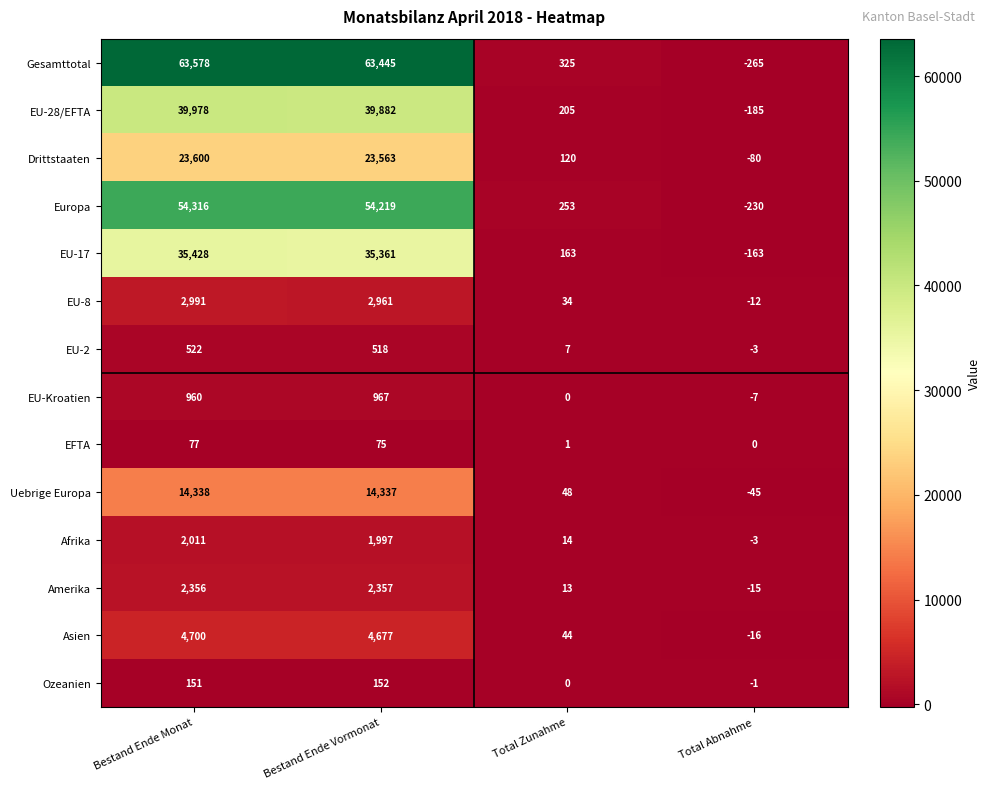

What is the difference between the Gesamttotal values at Bestand Ende Monat and Bestand Ende Vormonat?

133